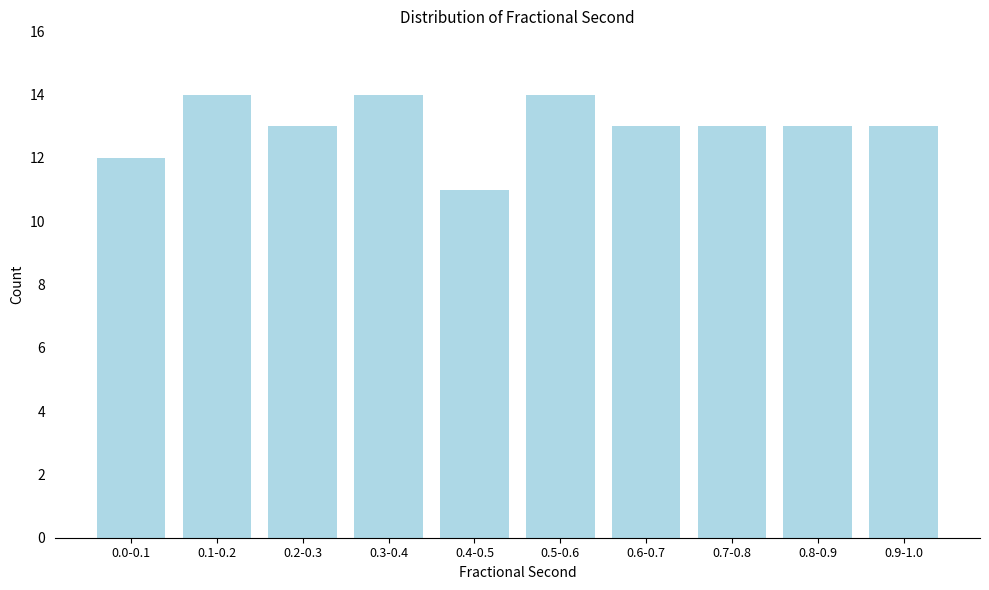

Reading left to right, extract all data points from this chart.

12	14	13	14	11	14	13	13	13	13